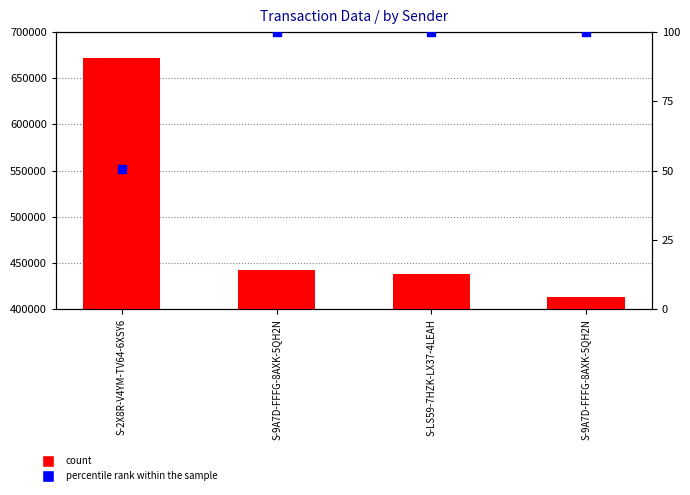

Which series has the largest Y range (max minus min)?

count